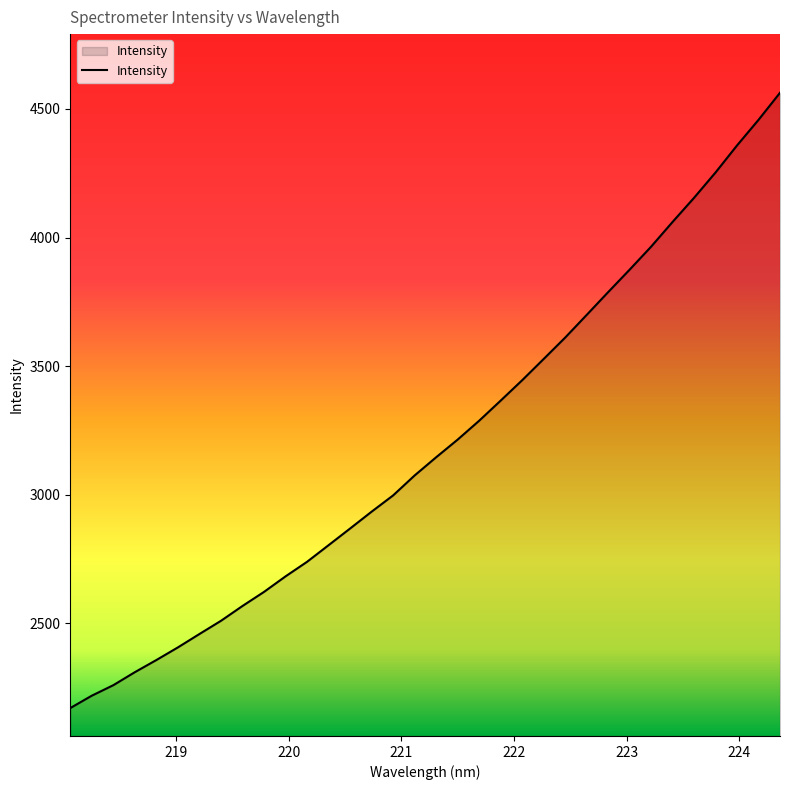

What is the difference between the maximum and minimum values?

2392.9